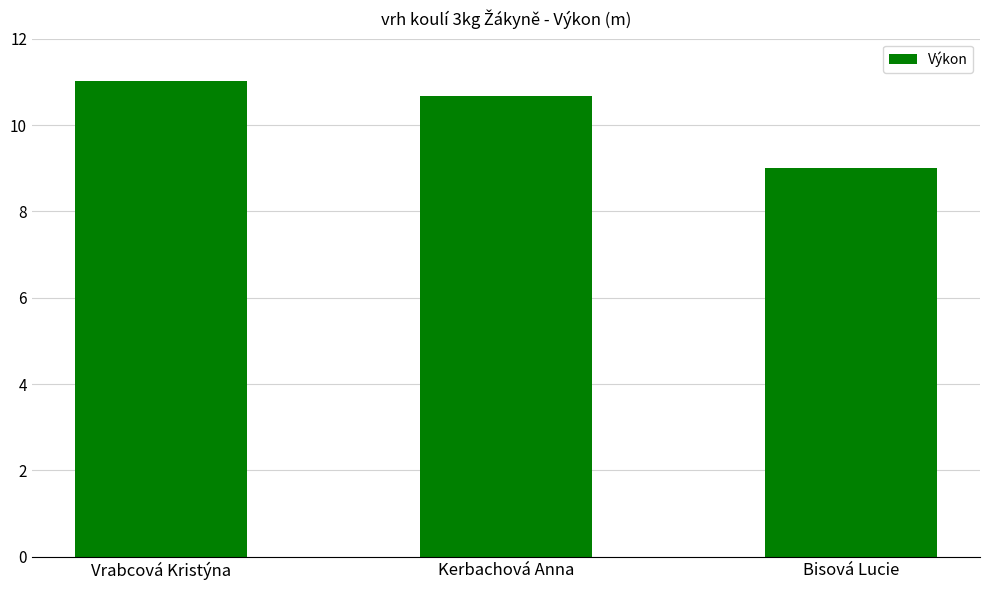

True or false: the data shows 17.1 at Kerbachová Anna.

False